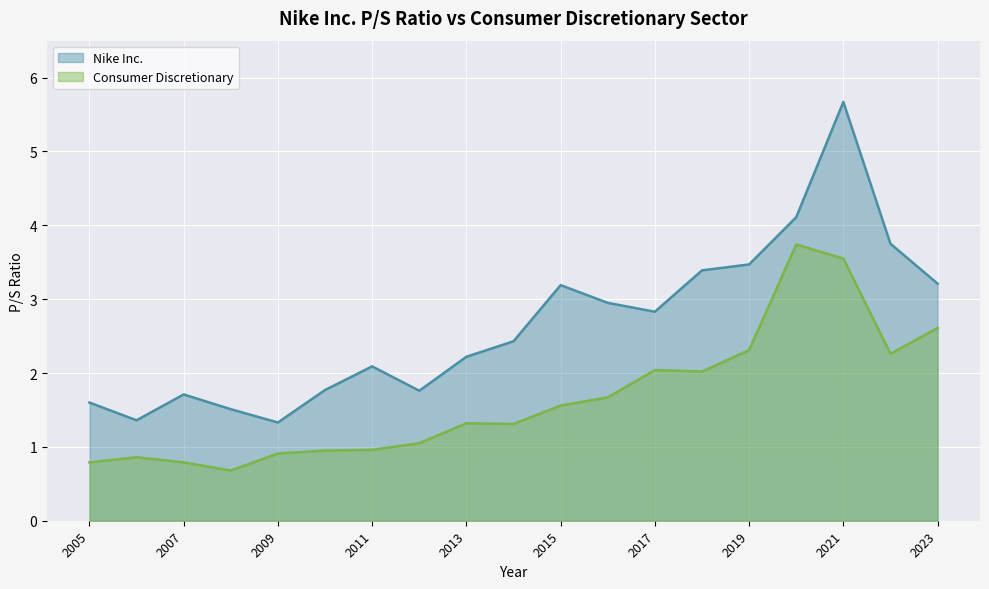

What are all the series names shown in the legend?

Nike Inc., Consumer Discretionary